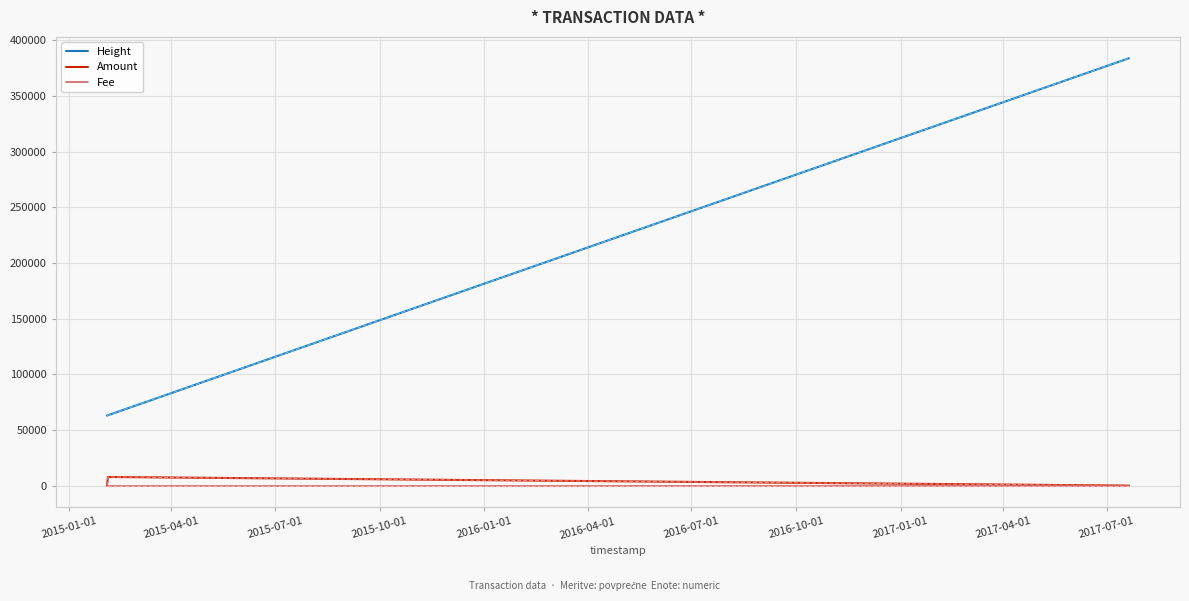

What is the average value of the Amount series?

3886